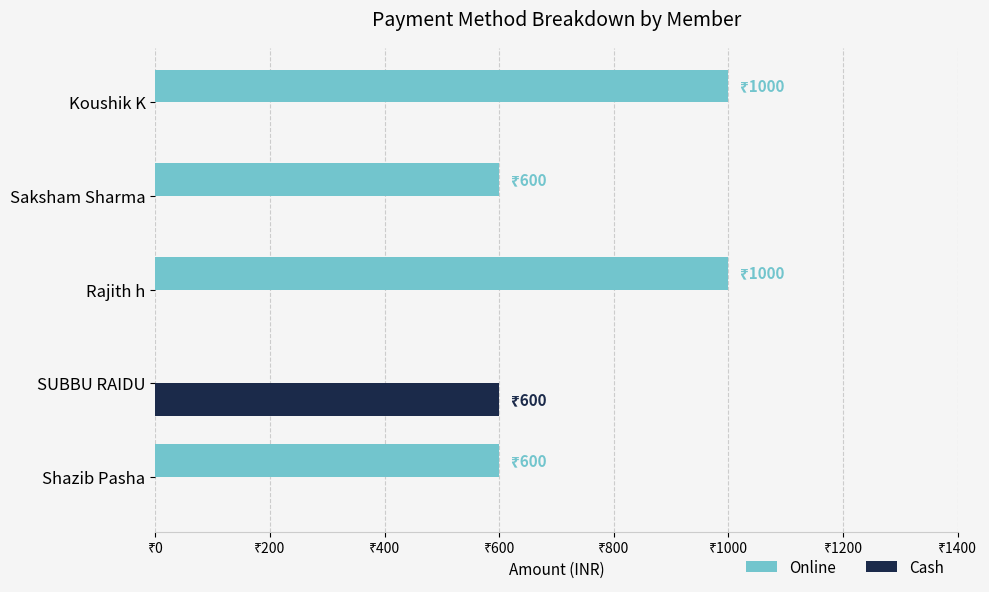

What are all the series names shown in the legend?

Online, Cash